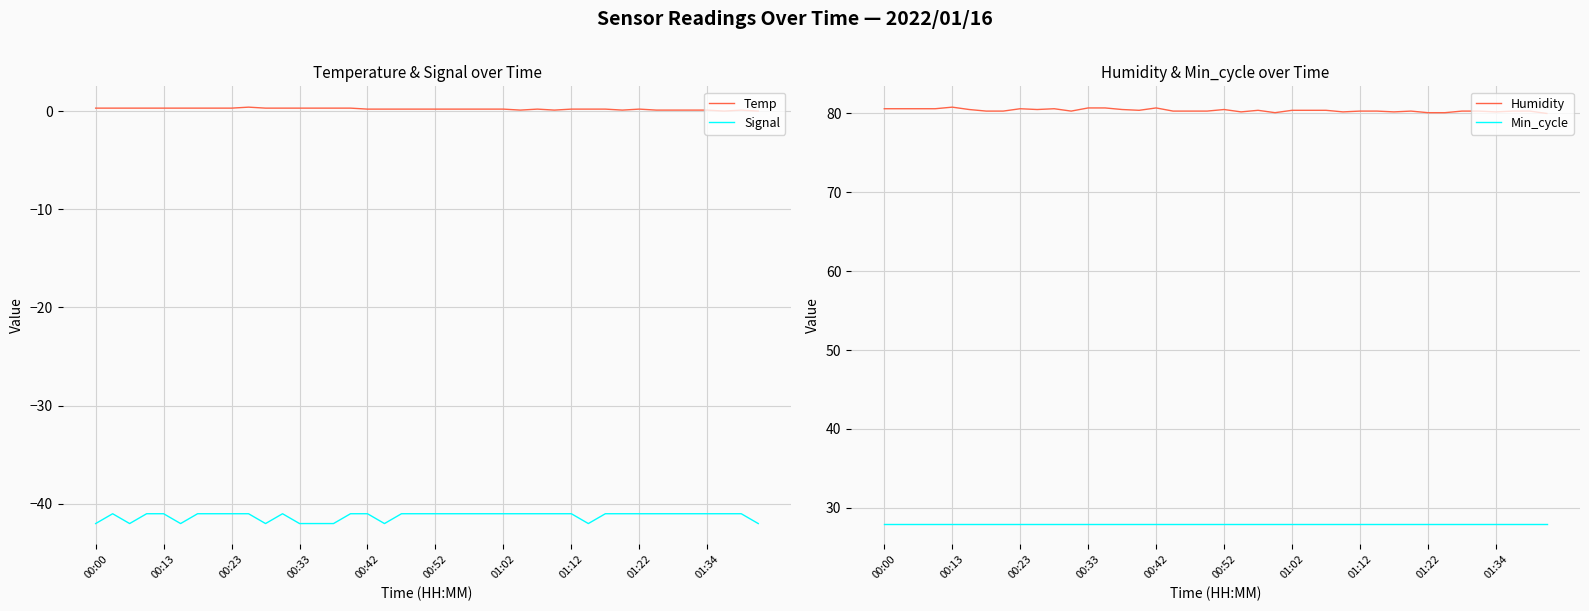

What is the difference between the second highest and second lowest values in the Signal series?

1.0